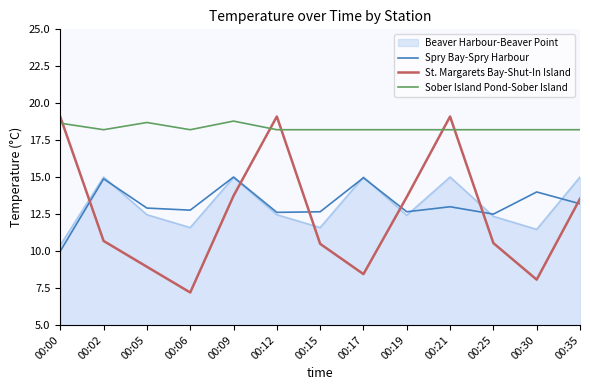

What is the difference between the maximum and second lowest values in the Spry Bay-Spry Harbour series?

2.5